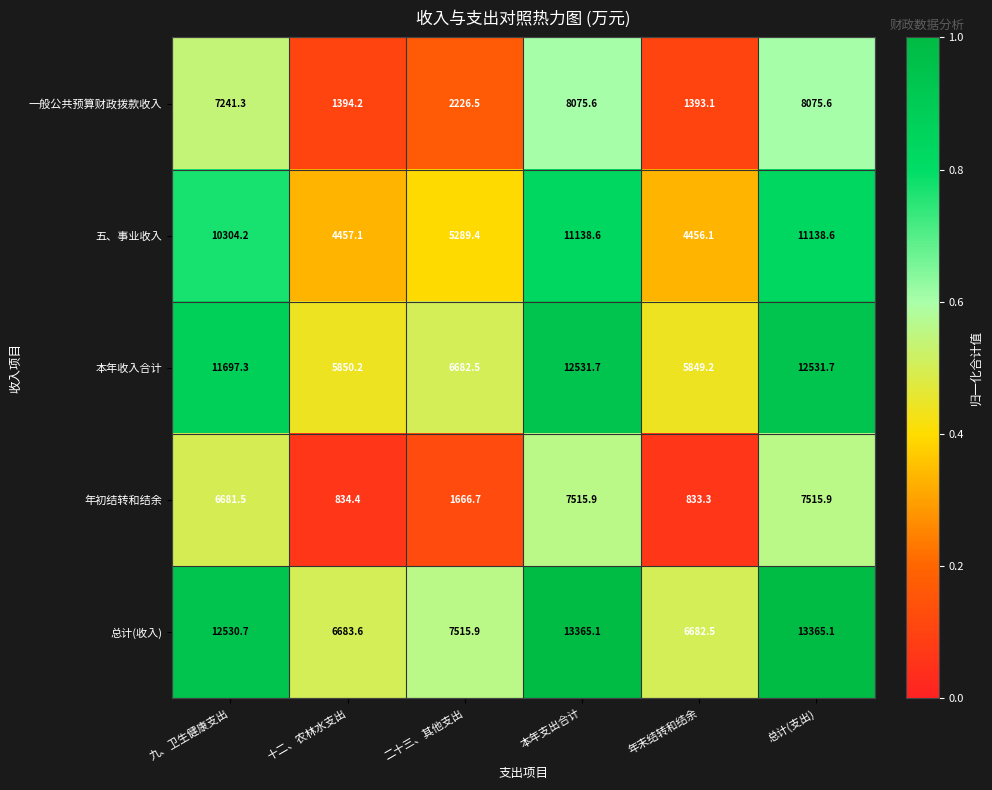

Which series has the largest total across all categories?

总计(收入)